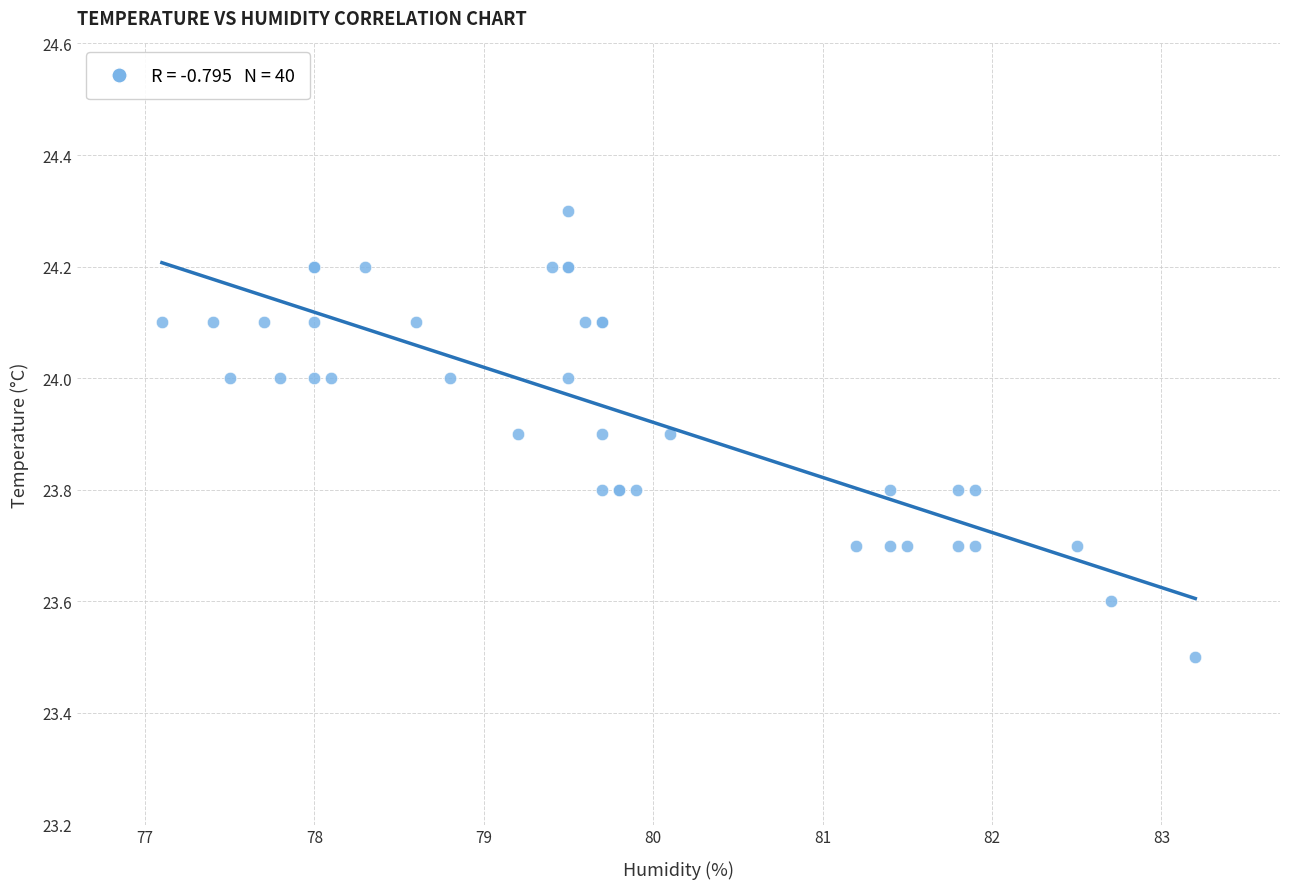

What Y value in the scatter plot is closest to 23?

23.5